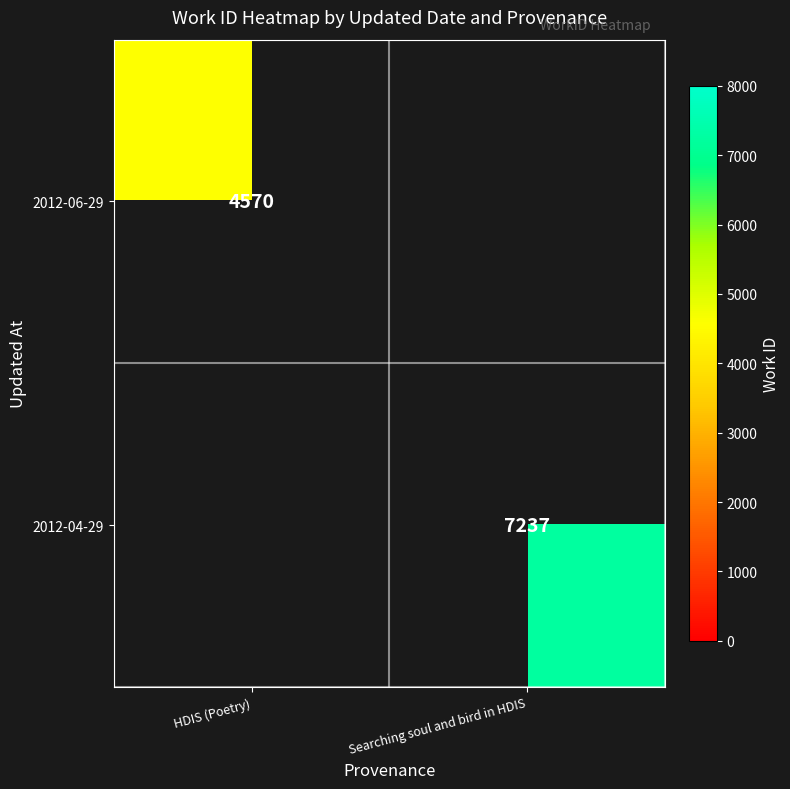

True or false: 2012-04-29 has a value of 7237 at Searching soul and bird in HDIS.

True